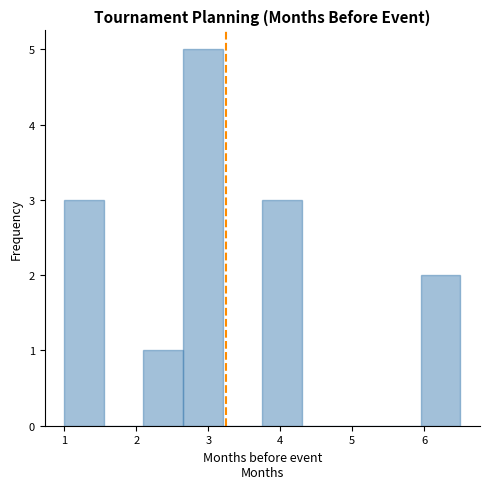

What is the height of the bar covering 1.00 to 1.55 on the x-axis? Neither the bar edges nor the heights are printed on the chart, so give them approximately, as read against the axes.

3